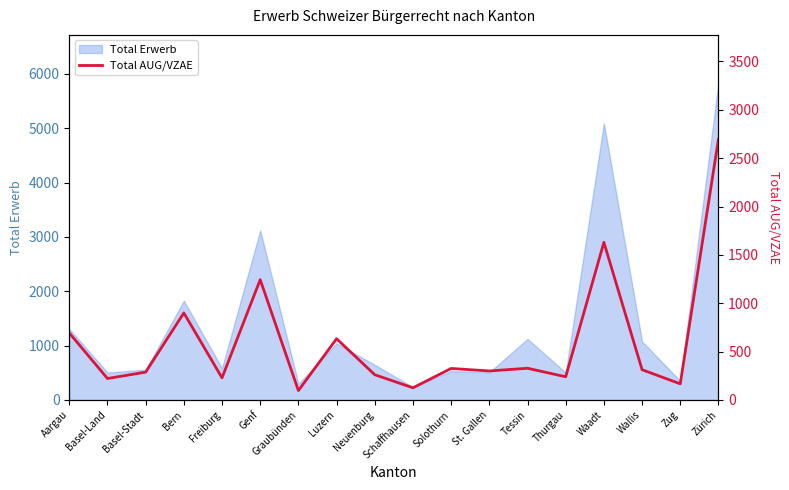

The value of Total Erwerb at Basel-Stadt is 557. True or false?

True